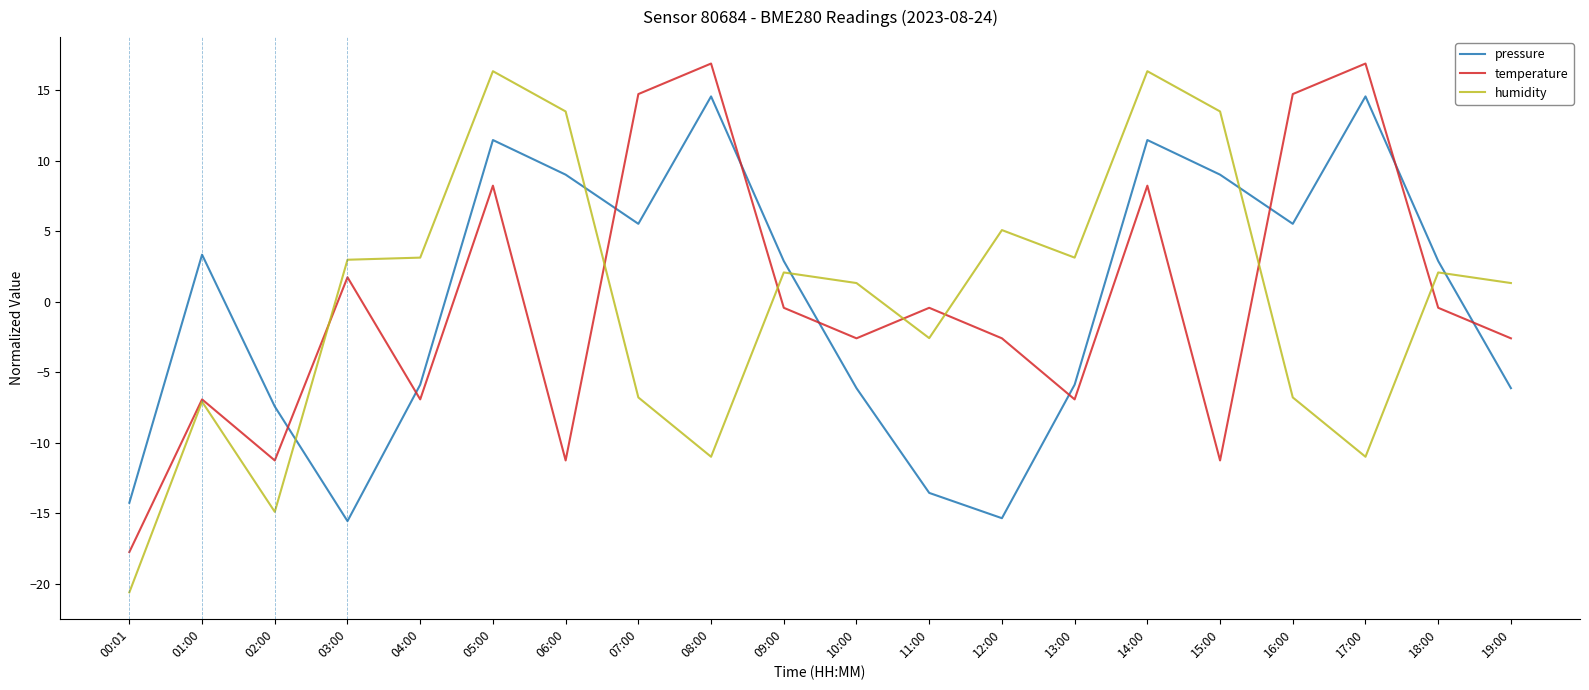

Where does the humidity series first go above 2?

03:00